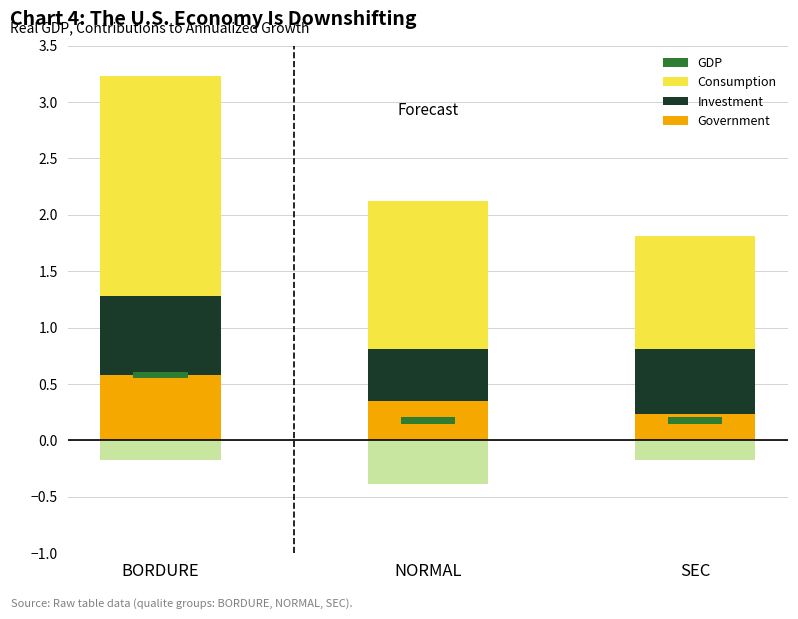

What is the average value of the Government series?

0.4